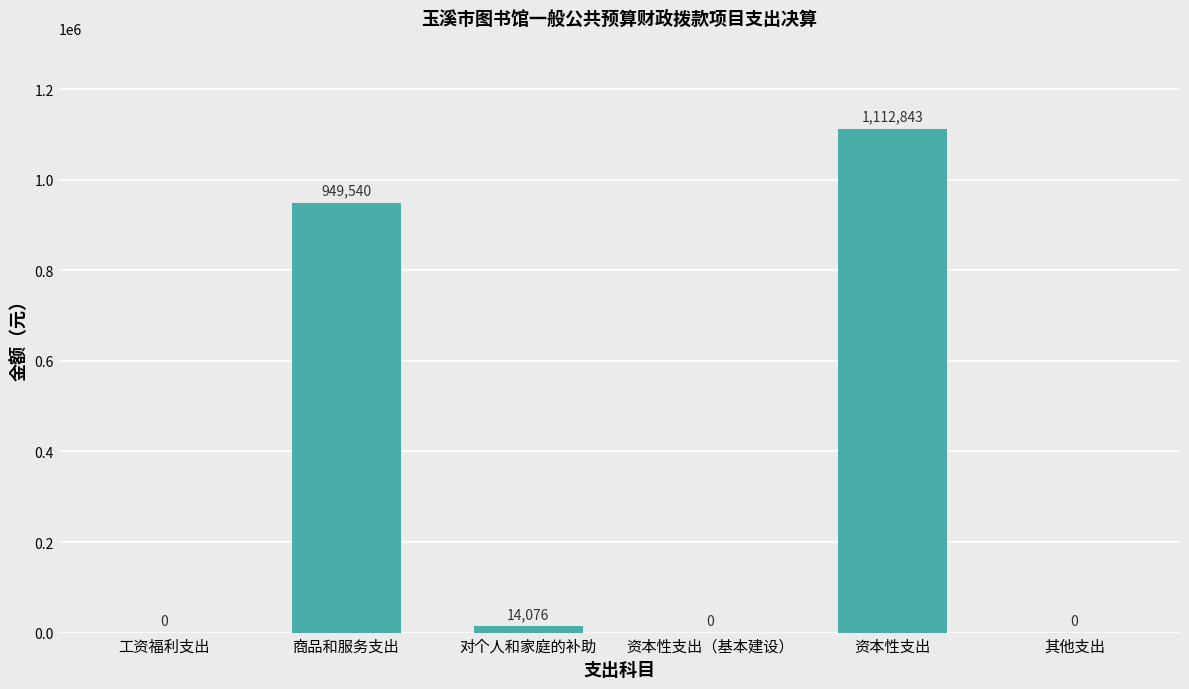

Where is the data nearest to the value 556421?

商品和服务支出